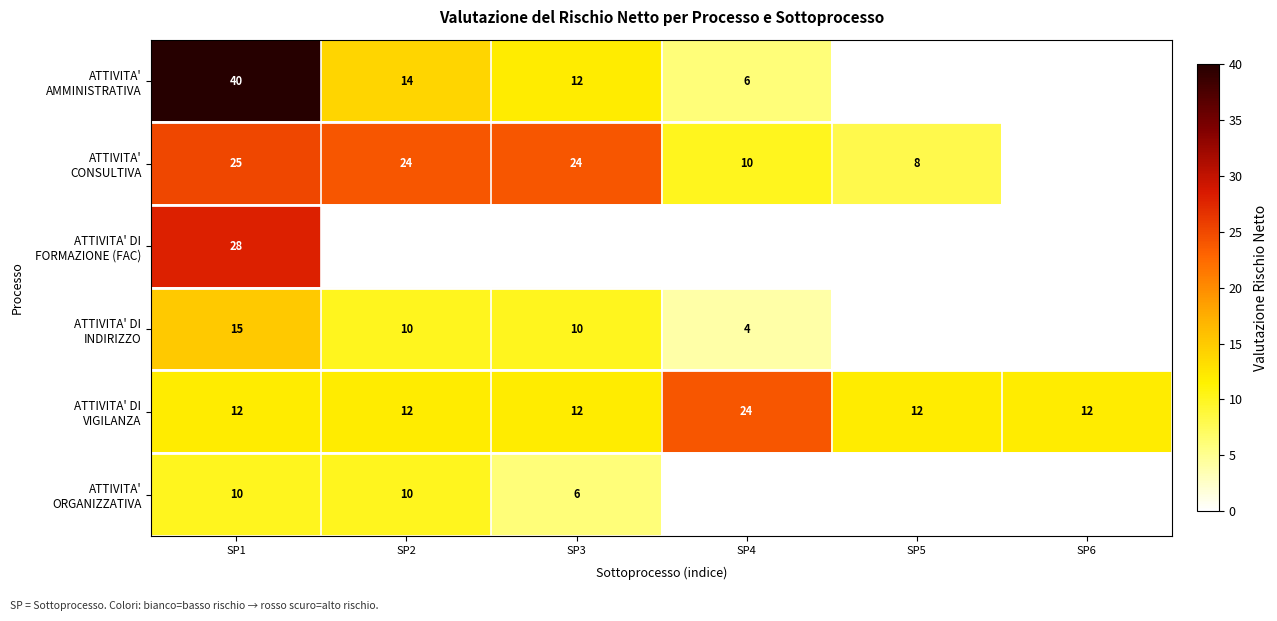

Rank the series by their maximum value, from lowest to highest.

ATTIVITA' ORGANIZZATIVA, ATTIVITA' DI INDIRIZZO, ATTIVITA' DI VIGILANZA, ATTIVITA' CONSULTIVA, ATTIVITA' DI FORMAZIONE (FAC), ATTIVITA' AMMINISTRATIVA